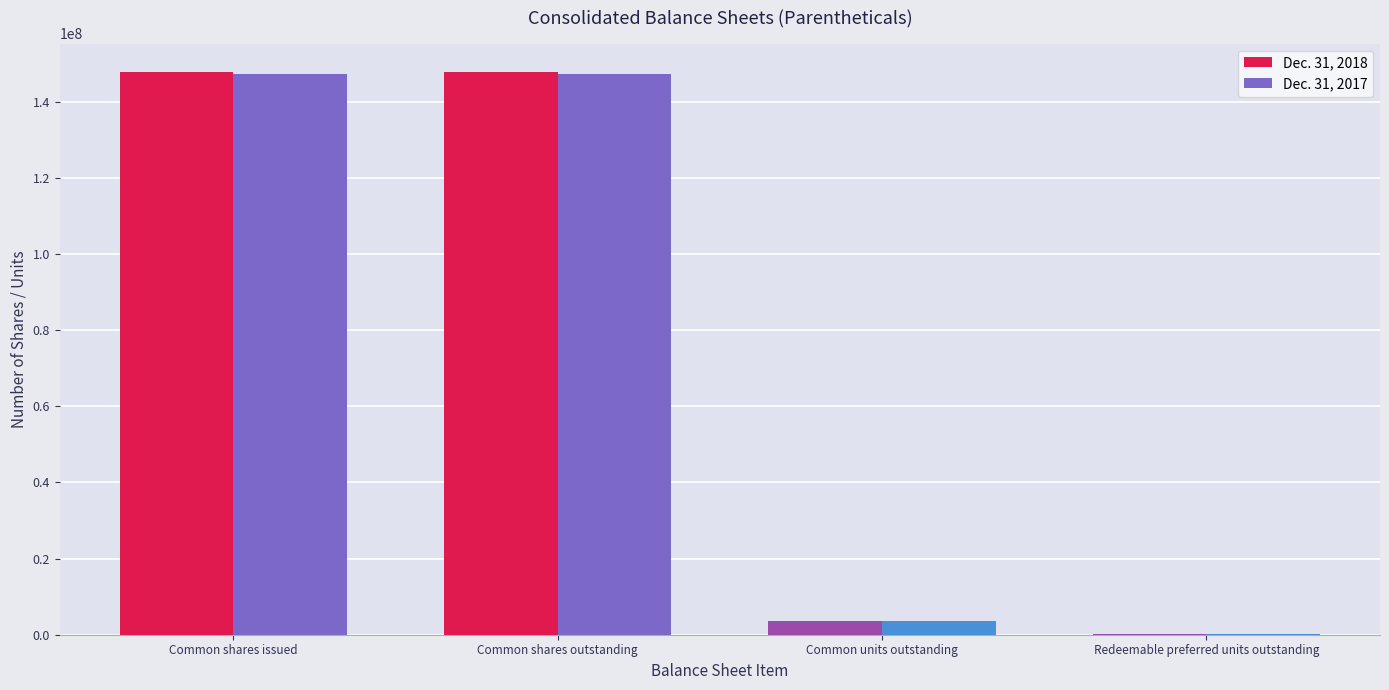

Which series changed the most between Common shares issued and Common units outstanding?

Dec. 31, 2018